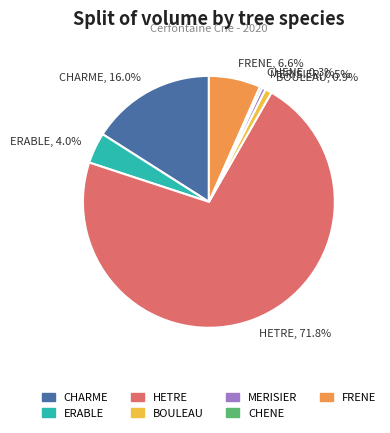

How many segments does this pie chart have?

7